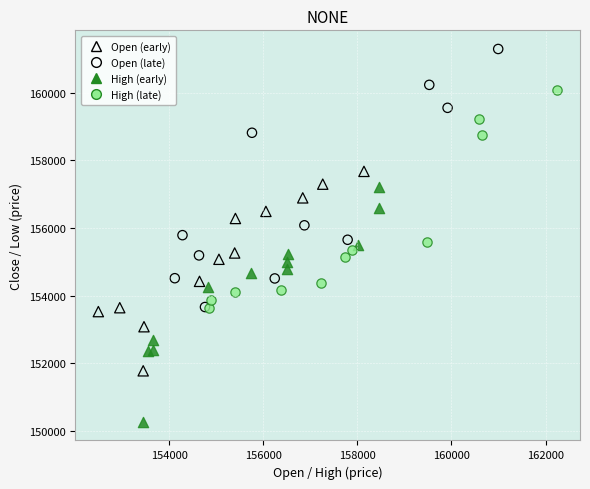

Which series contains the highest Y value?

Open (late)